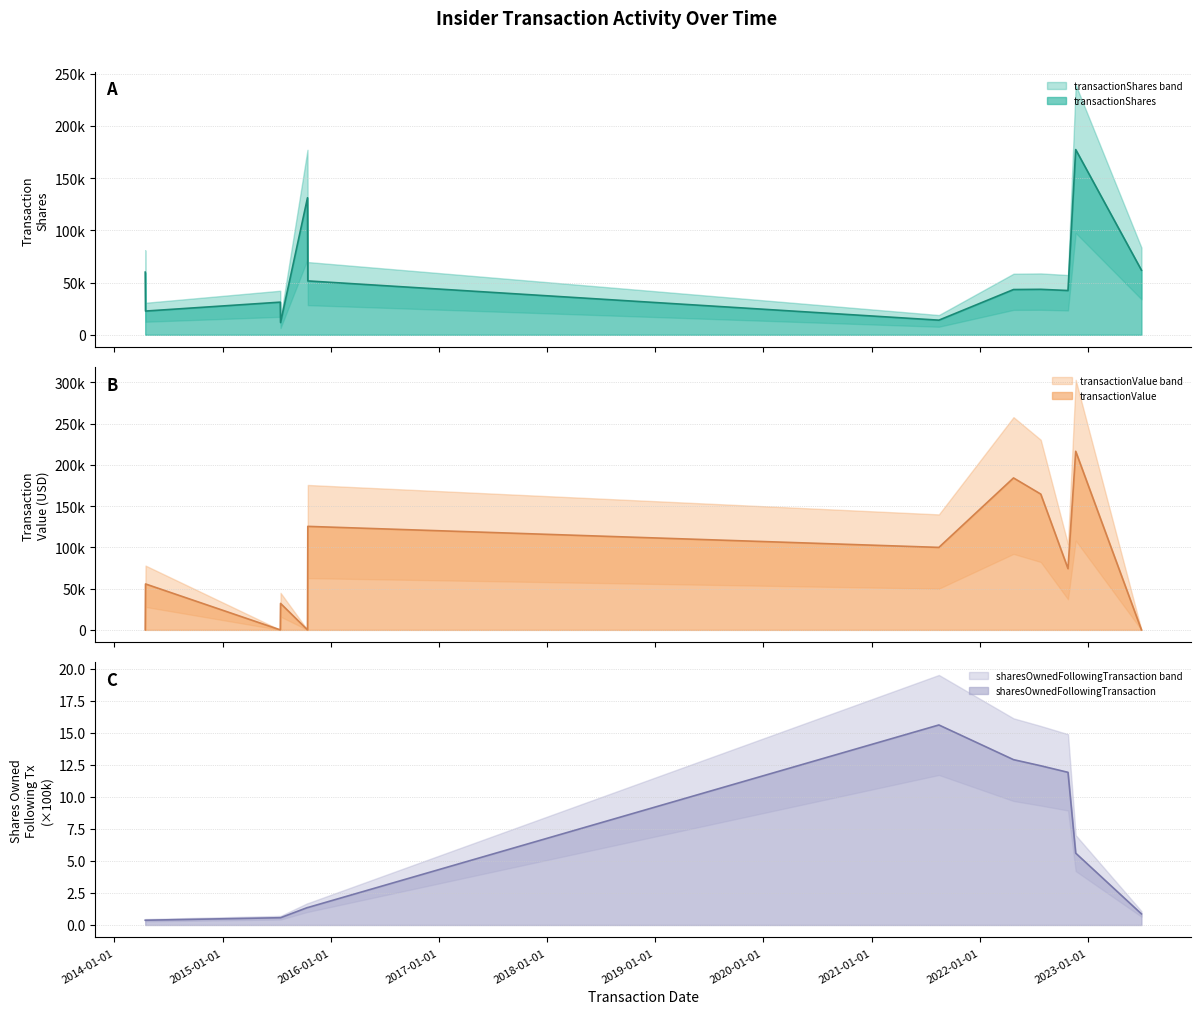

What is the value of the transactionValue point at the 2nd from the left?

55654.0